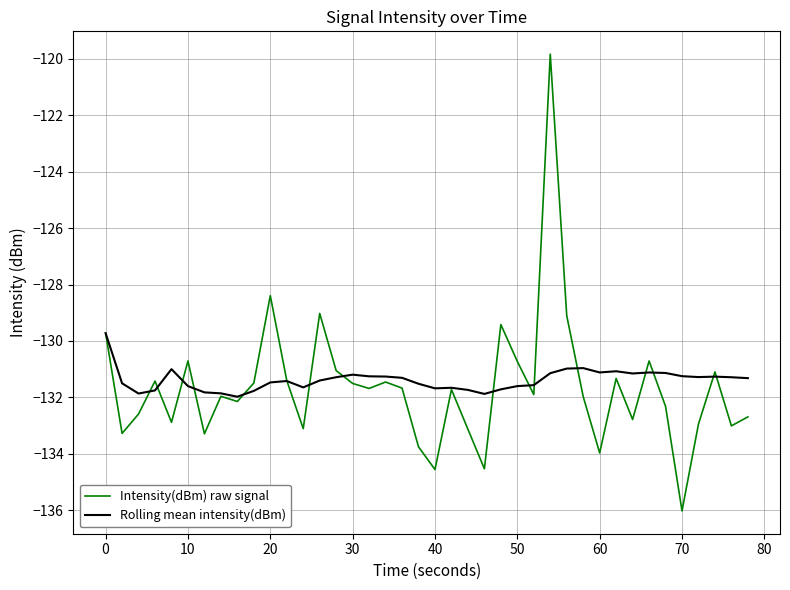

Which series has the widest spread of values?

Intensity(dBm) raw signal